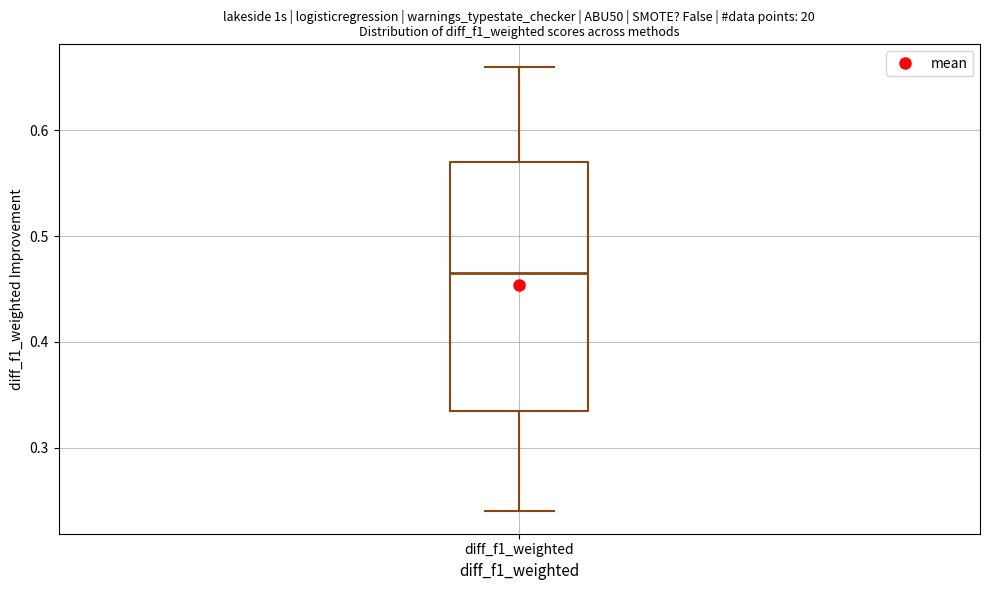

Where is the upper edge of the box for diff_f1_weighted on the y-axis? The values are not printed on the chart, so give them approximately, as read against the axis.

0.57